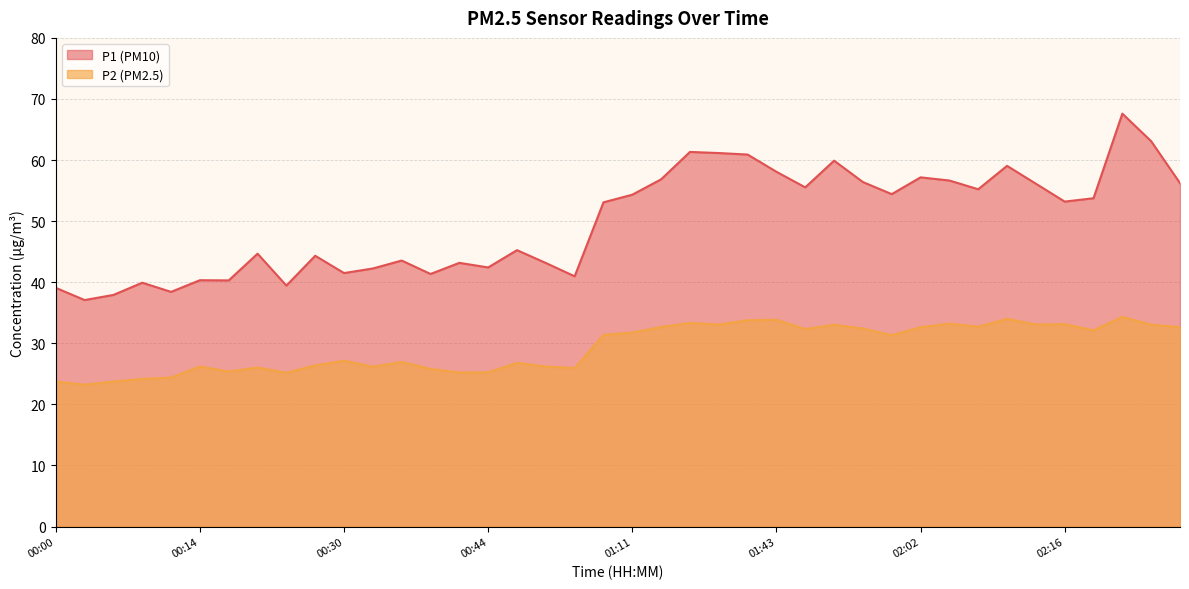

How many data points in P2 are less than 31?

19